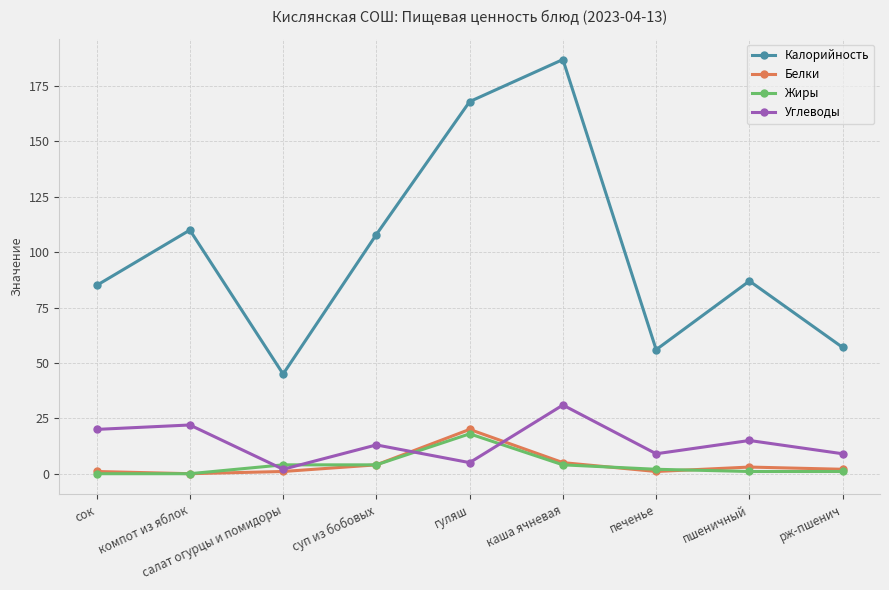

True or false: Калорийность has a value of 85 at сок.

True